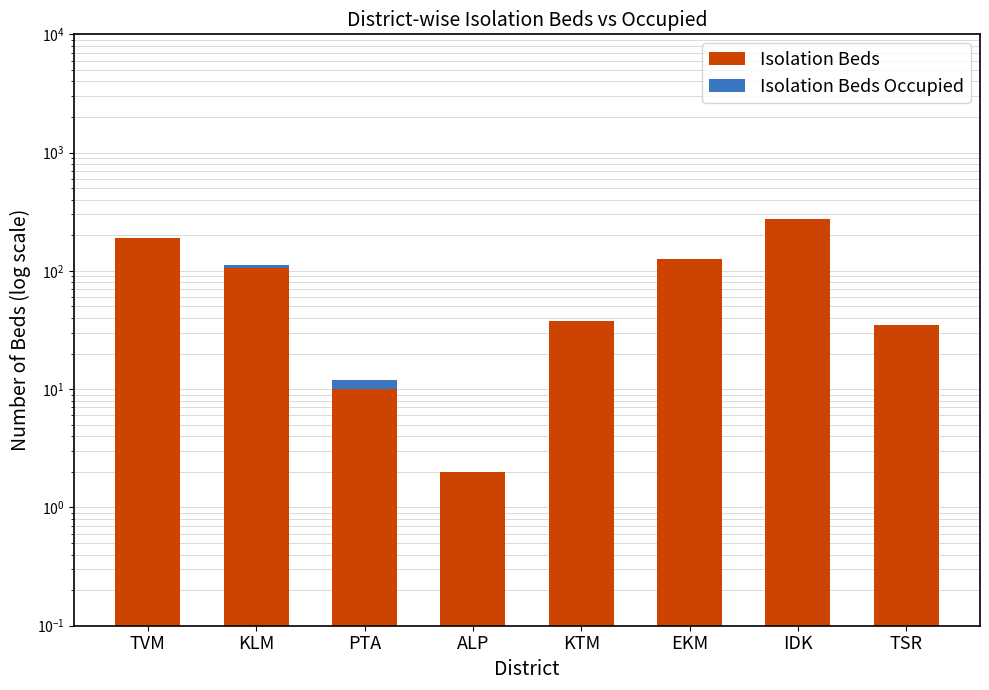

True or false: Isolation Beds Occupied has a value of 0 at TVM.

True